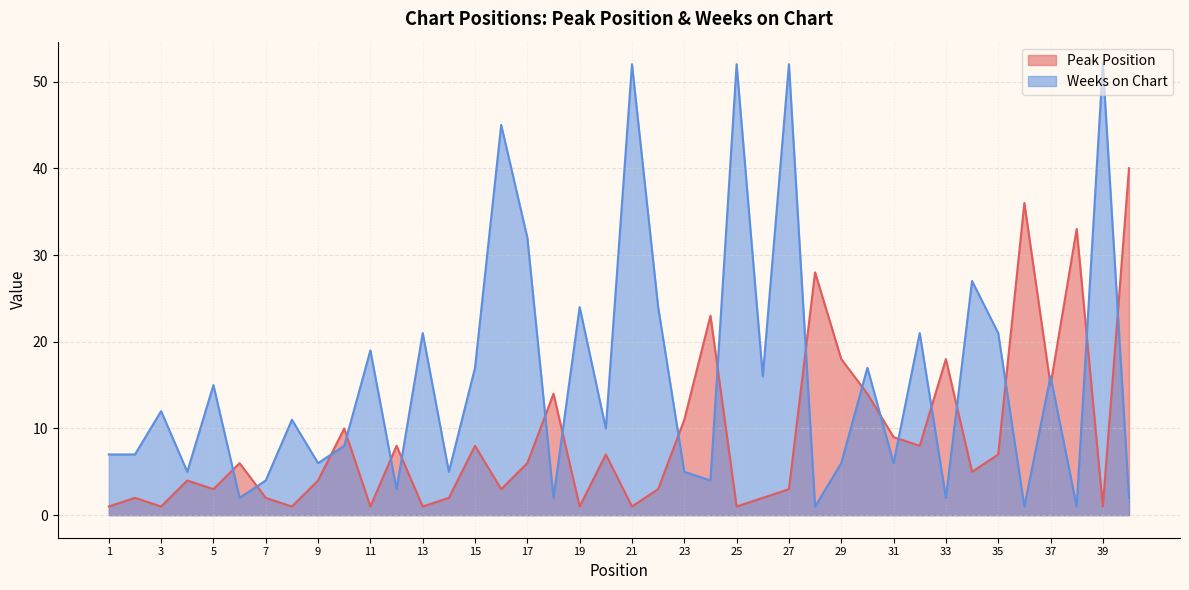

Is the value of Peak Position at 19 greater than the value of Weeks on Chart at 9?

No